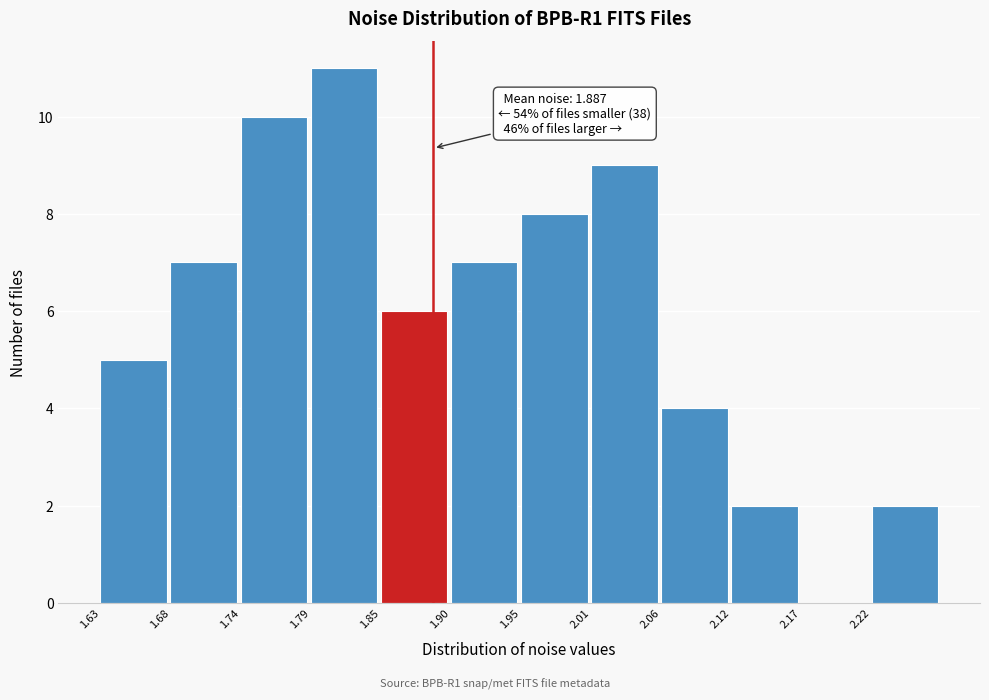

Which range on the x-axis has the tallest bar?

1.79 to 1.85